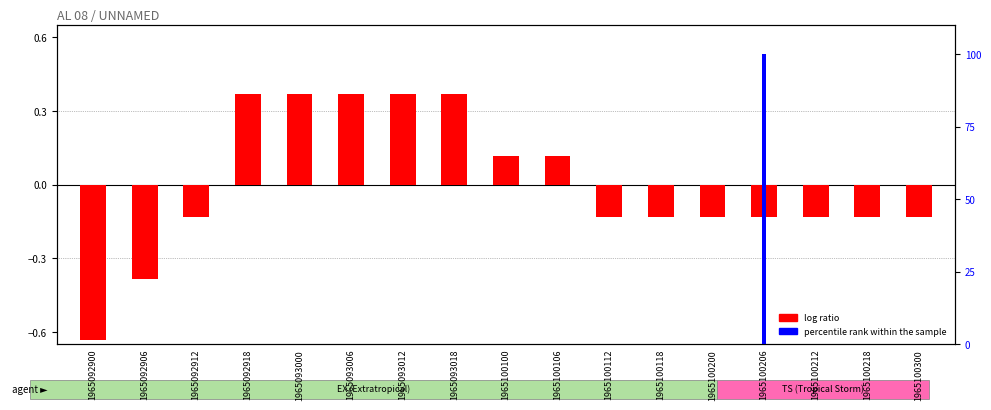

What is the maximum value for log ratio?

0.4